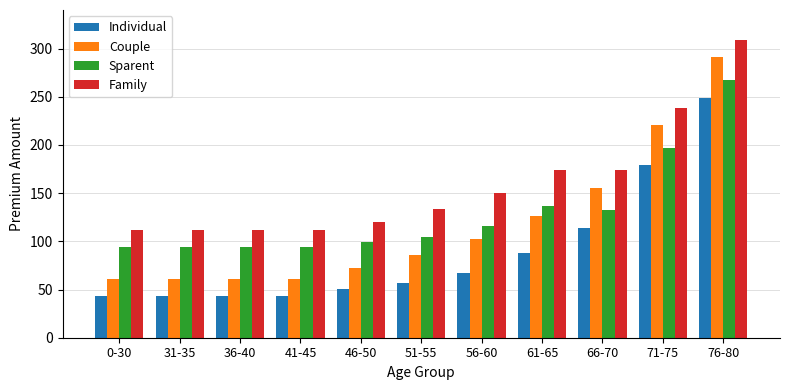

Reading right to left, extract all data points from this chart.

Individual: 249.2	178.8	114.0	88.4	67.6	56.4	50.8	43.6	43.6	43.6	43.6
Couple: 290.8	220.4	155.6	126.0	102.0	86.0	72.4	61.2	61.2	61.2	61.2
Sparent: 267.6	197.2	132.4	136.4	115.6	104.4	98.8	94.0	94.0	94.0	94.0
Family: 309.2	238.8	174.0	174.0	150.0	134.0	120.4	111.6	111.6	111.6	111.6